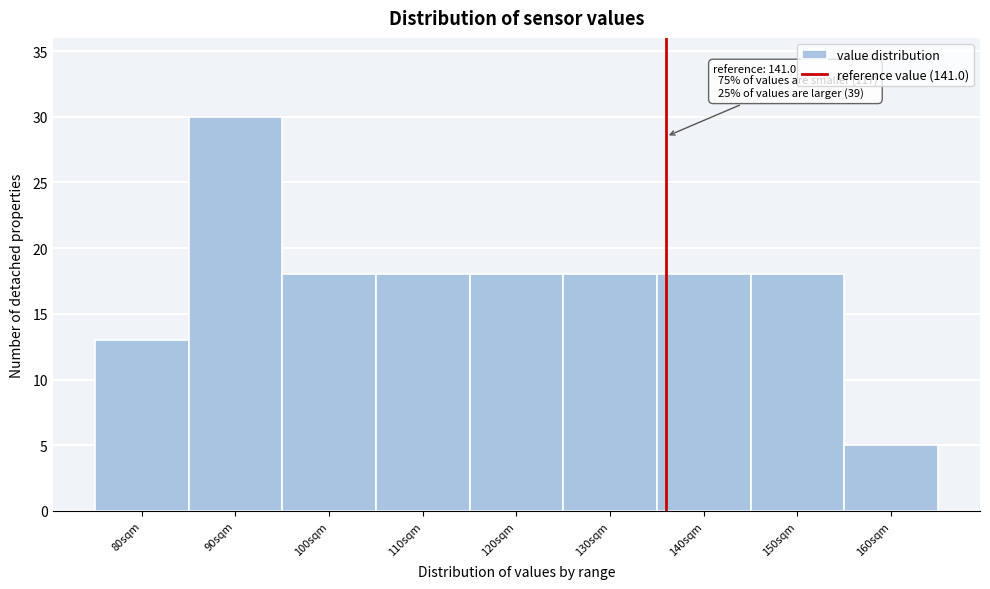

Reading left to right, extract all data points from this chart.

80sqm=13	90sqm=30	100sqm=18	110sqm=18	120sqm=18	130sqm=18	140sqm=18	150sqm=18	160sqm=5